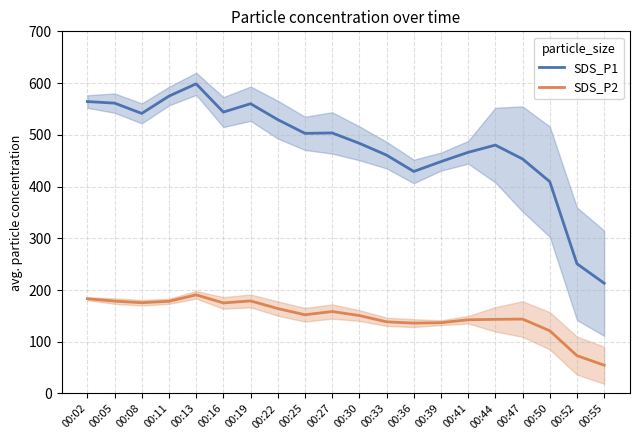

How many lines are shown in the chart?

2